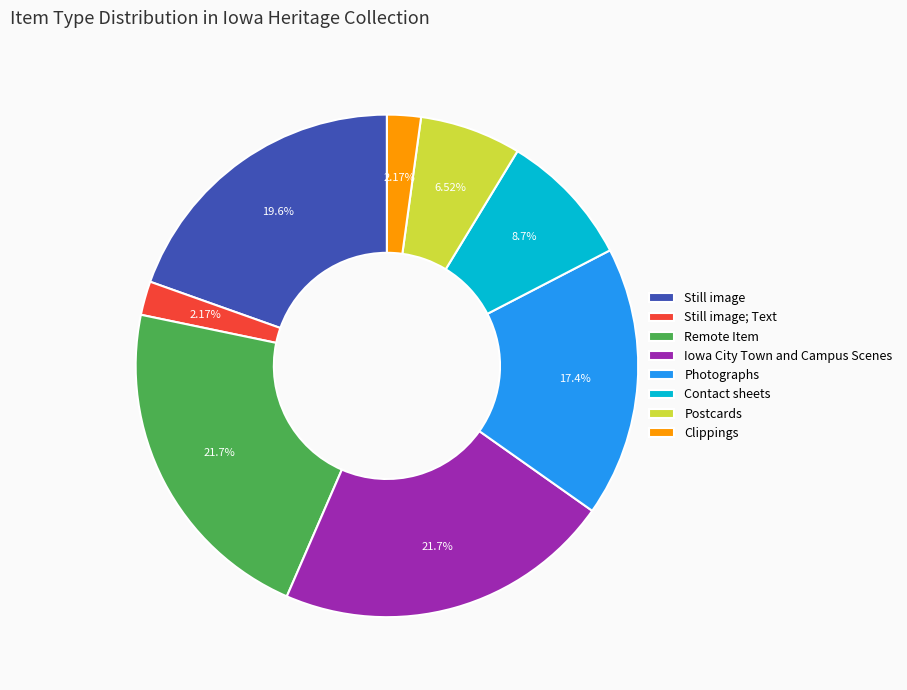

Which has a higher value, Photographs or Contact sheets?

Photographs